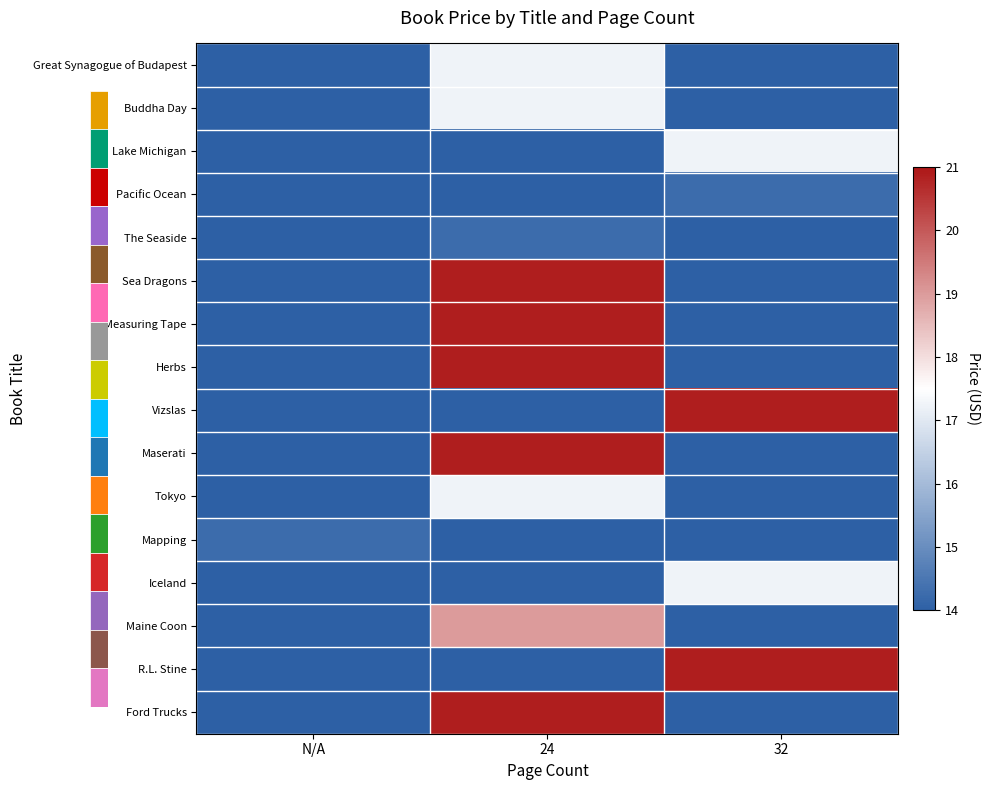

Reading left to right, list all the values displayed in this chart.

Great Synagogue of Budapest: N/A=0.0	24=17.2	32=0.0
Buddha Day: N/A=0.0	24=17.2	32=0.0
Lake Michigan: N/A=0.0	24=0.0	32=17.2
Pacific Ocean: N/A=0.0	24=0.0	32=14.2
The Seaside: N/A=0.0	24=14.2	32=0.0
Sea Dragons: N/A=0.0	24=20.9	32=0.0
Measuring Tape: N/A=0.0	24=20.9	32=0.0
Herbs: N/A=0.0	24=20.9	32=0.0
Vizslas: N/A=0.0	24=0.0	32=20.9
Maserati: N/A=0.0	24=20.9	32=0.0
Tokyo: N/A=0.0	24=17.2	32=0.0
Mapping: N/A=14.2	24=0.0	32=0.0
Iceland: N/A=0.0	24=0.0	32=17.2
Maine Coon: N/A=0.0	24=19.0	32=0.0
R.L. Stine: N/A=0.0	24=0.0	32=20.9
Ford Trucks: N/A=0.0	24=20.9	32=0.0